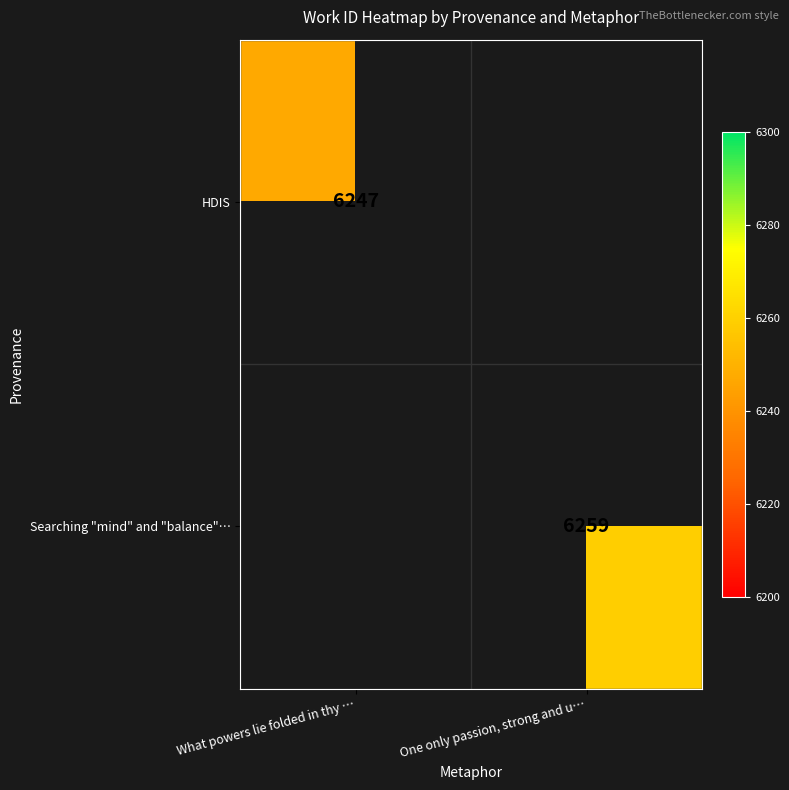

Is the value of HDIS at What powers lie folded in thy … greater than the value of Searching "mind" and "balance"… at One only passion, strong and u…?

No